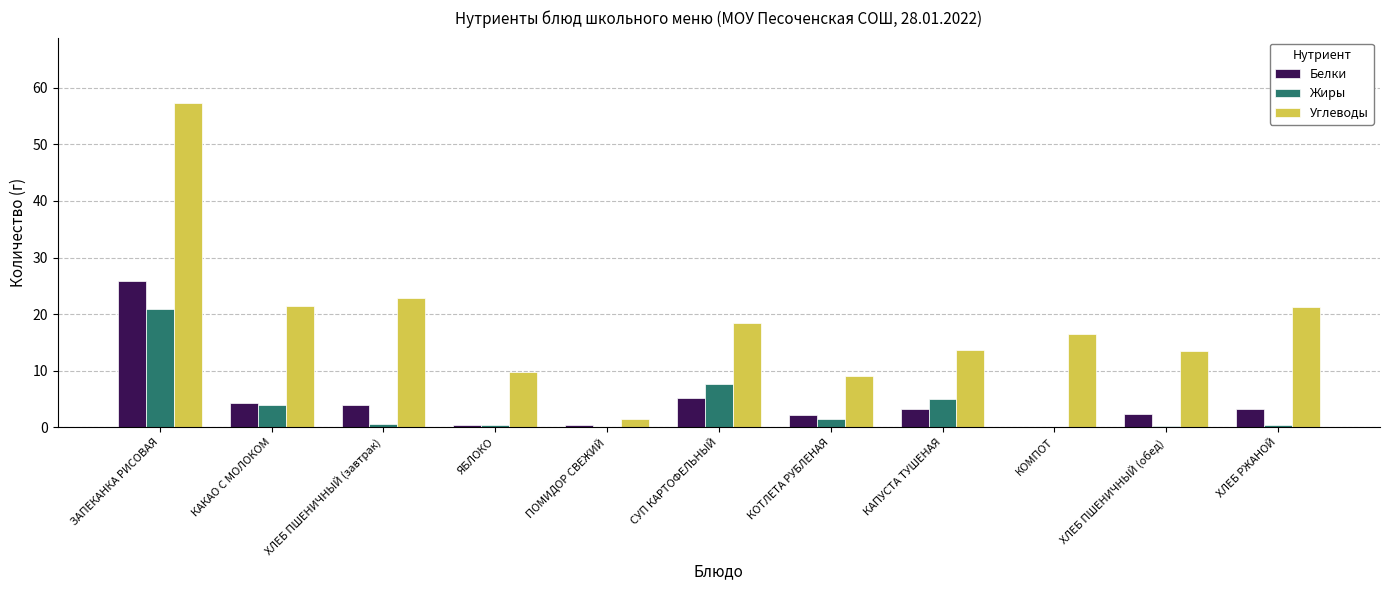

What value does the Белки series have at КАКАО С МОЛОКОМ?

4.2